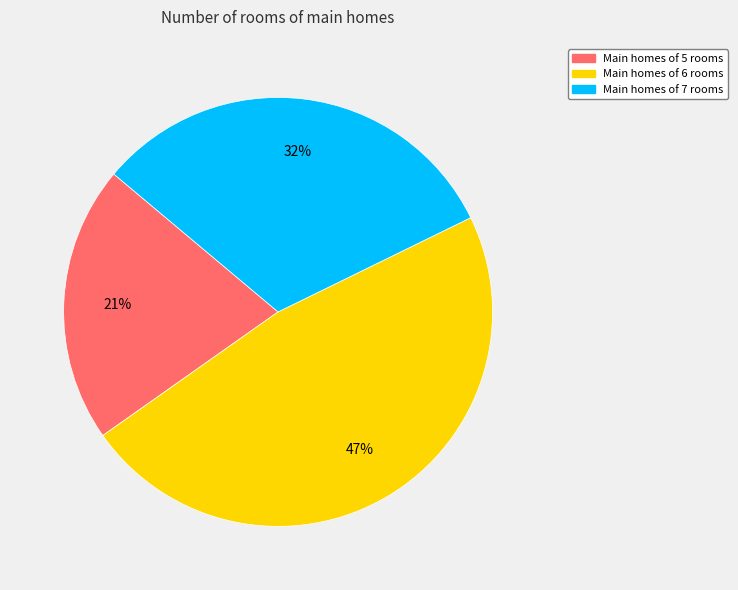

Count the number of slices in the pie.

3